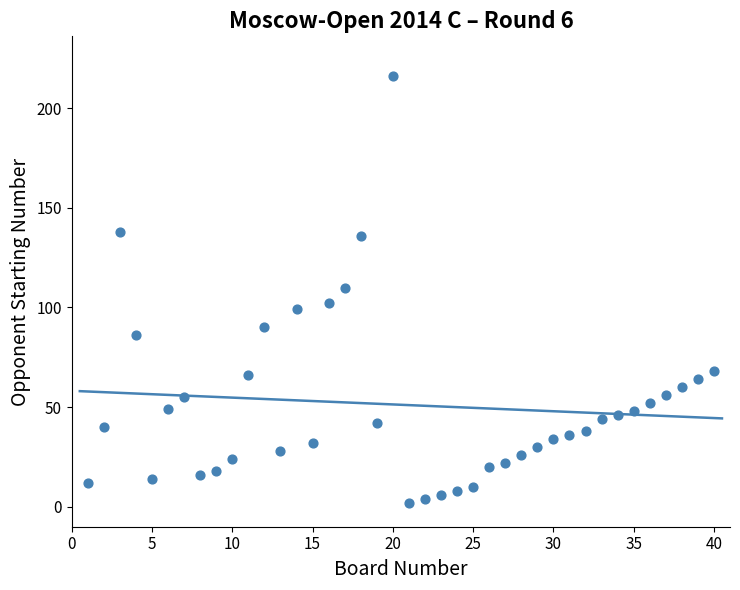

What is the range of Y values (max minus min)?

214